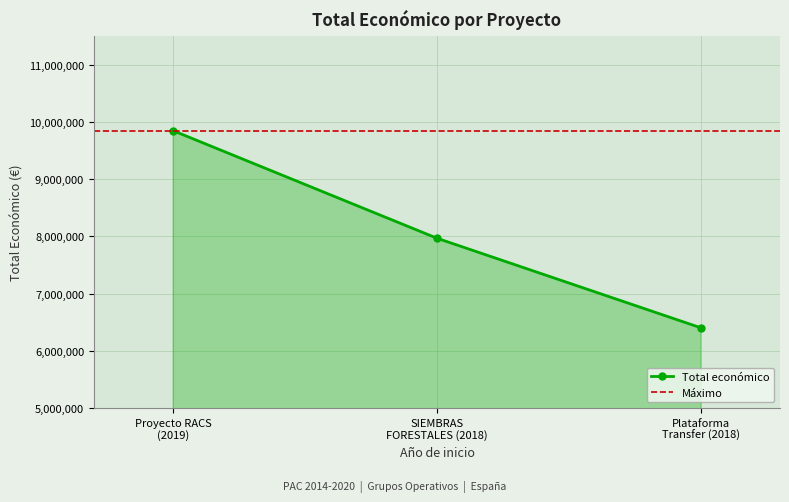

What is the value of the Total económico point at the 2nd from the left?

7967413